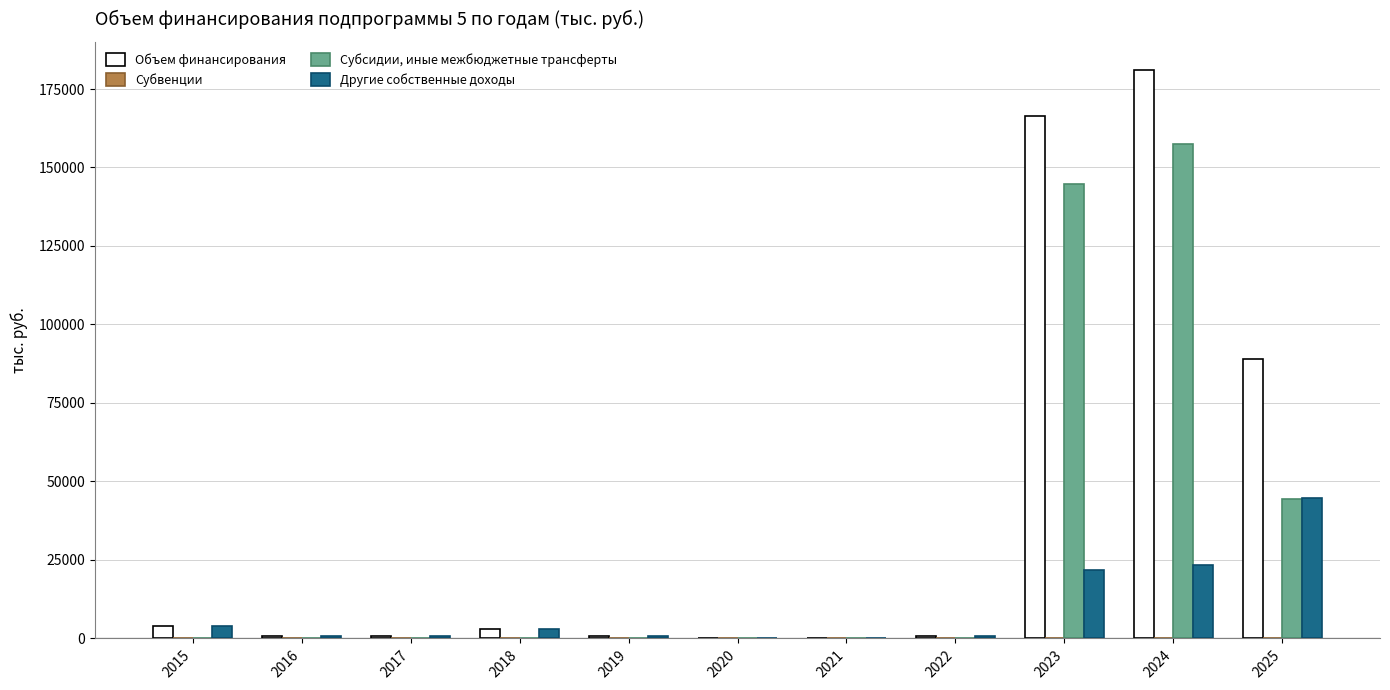

How many series are shown in this chart?

3